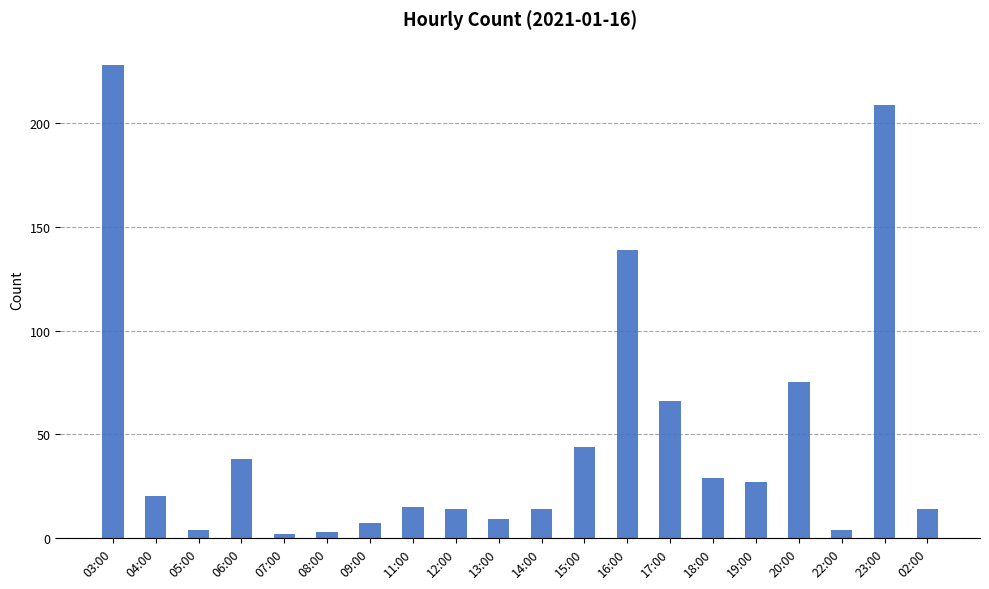

What is the maximum value shown in the chart?

228